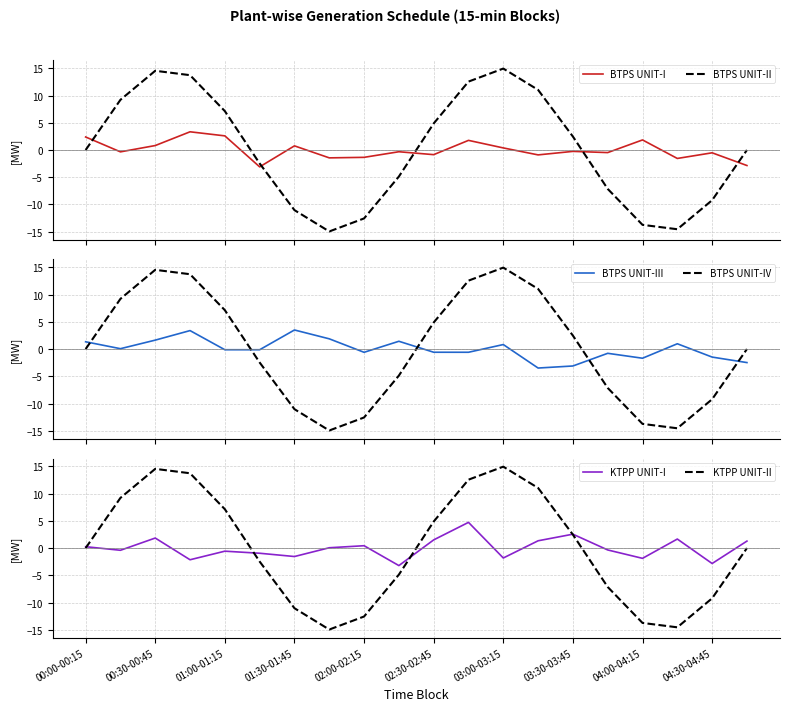

Reading left to right, list all the values displayed in this chart.

BTPS UNIT-I: 2.4	-0.3	0.8	3.3	2.6	-3.1	0.8	-1.4	-1.3	-0.3	-0.9	1.8	0.4	-0.9	-0.3	-0.5	1.8	-1.5	-0.5	-2.8
BTPS UNIT-II: 0.0	9.2	14.5	13.7	7.1	-2.5	-11.0	-14.9	-12.6	-4.9	4.9	12.6	14.9	11.0	2.5	-7.1	-13.7	-14.5	-9.2	0.0
BTPS UNIT-III: 1.3	0.1	1.6	3.4	-0.1	-0.1	3.5	1.9	-0.6	1.4	-0.6	-0.6	0.8	-3.5	-3.1	-0.8	-1.7	1.0	-1.5	-2.5
BTPS UNIT-IV: -0.0	9.2	14.5	13.7	7.1	-2.5	-11.0	-14.9	-12.6	-4.9	4.9	12.6	14.9	11.0	2.5	-7.1	-13.7	-14.5	-9.2	-0.0
KTPP UNIT-I: 0.3	-0.4	1.8	-2.1	-0.6	-0.9	-1.5	0.1	0.4	-3.2	1.5	4.7	-1.8	1.3	2.6	-0.3	-1.9	1.7	-2.8	1.3
KTPP UNIT-II: 0.0	9.2	14.5	13.7	7.1	-2.5	-11.0	-14.9	-12.6	-4.9	4.9	12.6	14.9	11.0	2.5	-7.1	-13.7	-14.5	-9.2	0.0